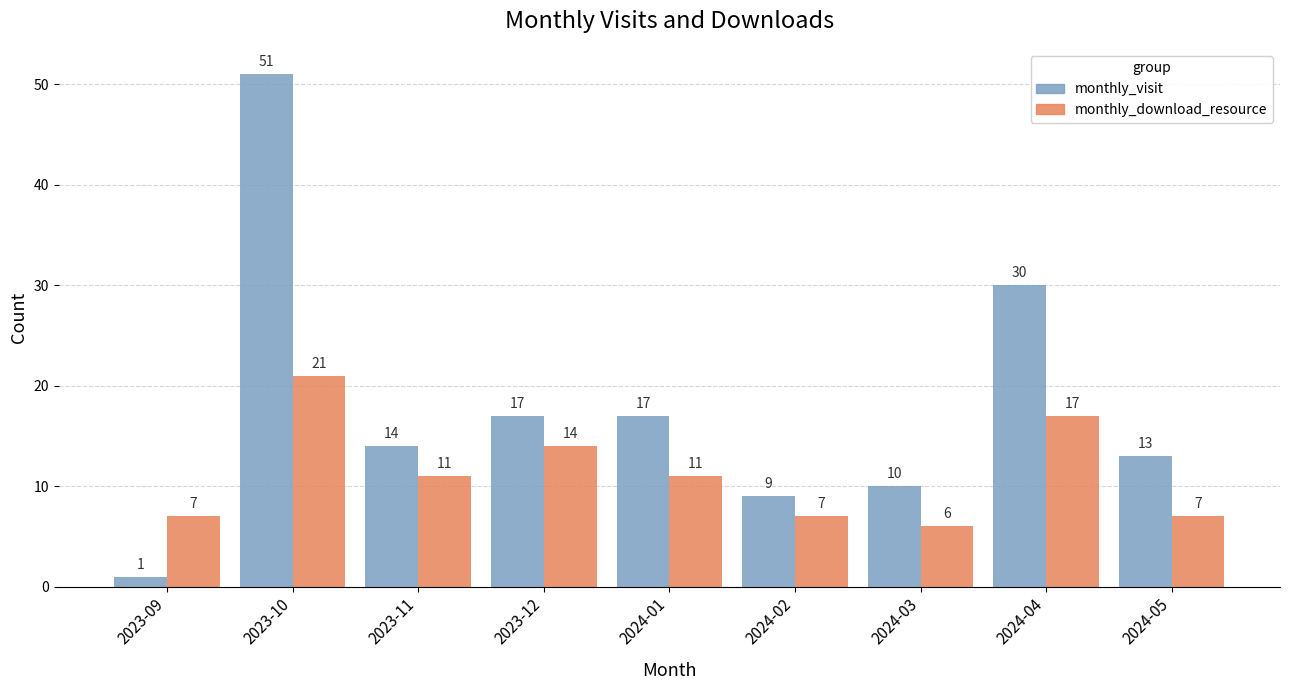

How many distinct data groups are displayed?

2